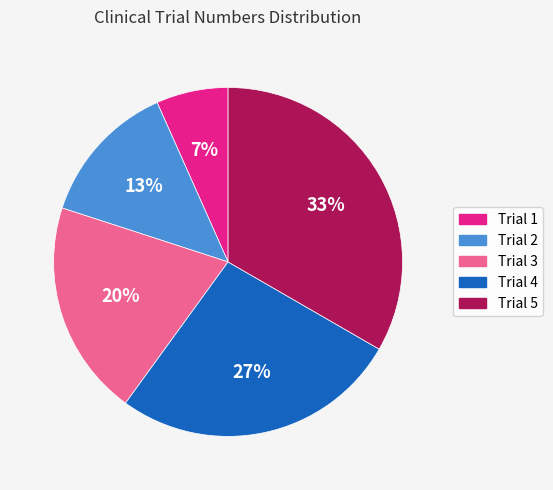

To the nearest percent, what is the average slice percentage?

20%